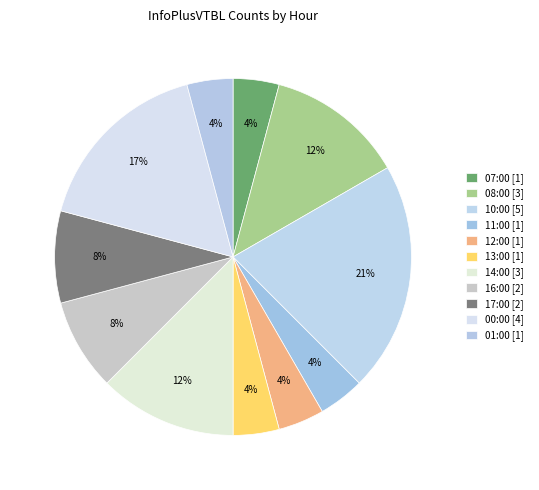

Between 01:00 and 08:00, which is larger?

08:00